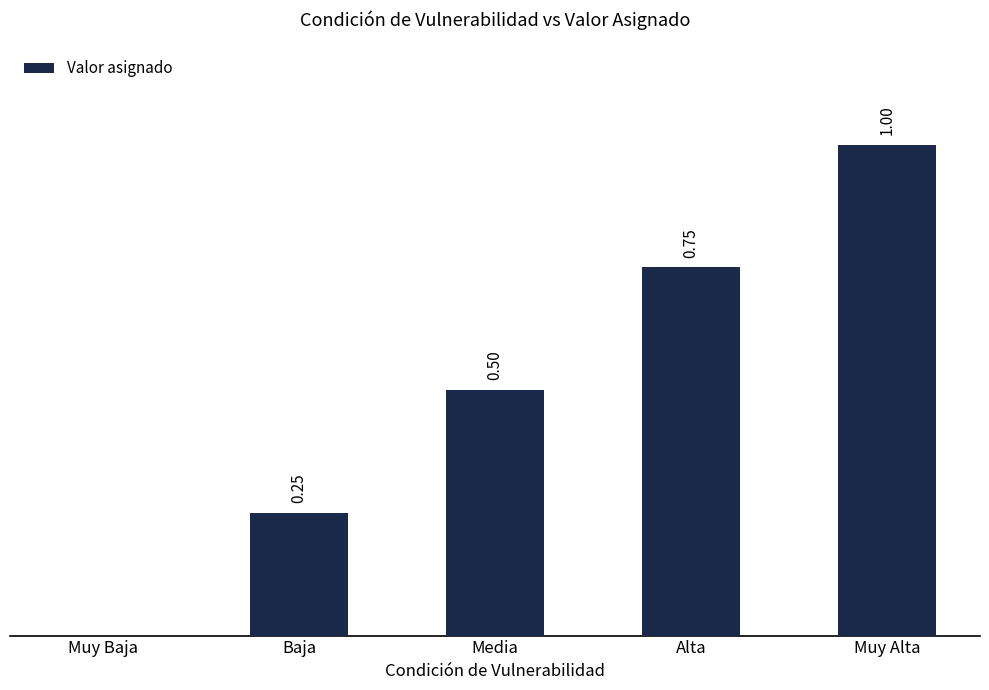

Where is the data nearest to the value 0?

Muy Baja